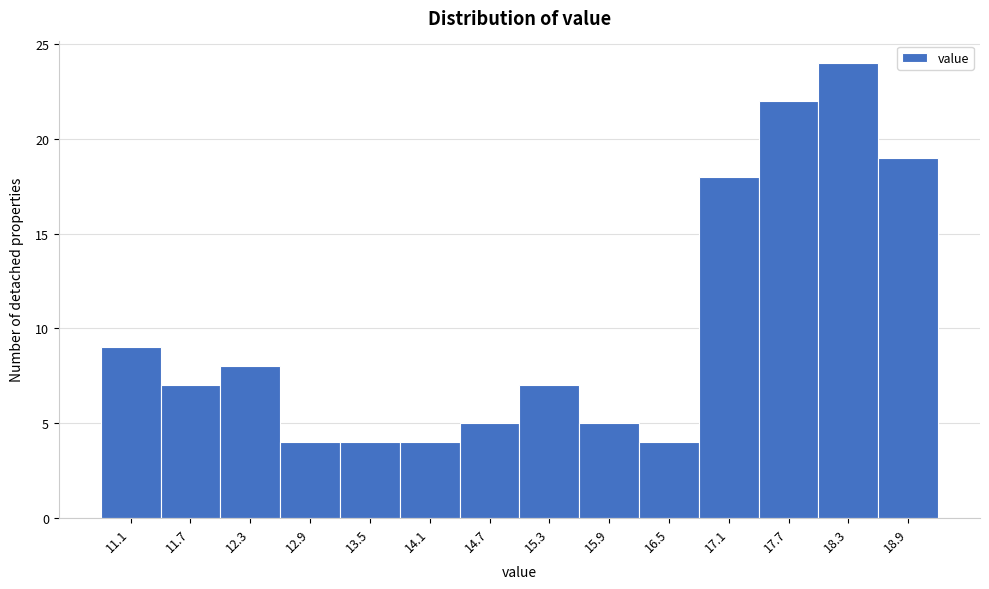

Reading left to right, list all the values displayed in this chart.

9	7	8	4	4	4	5	7	5	4	18	22	24	19